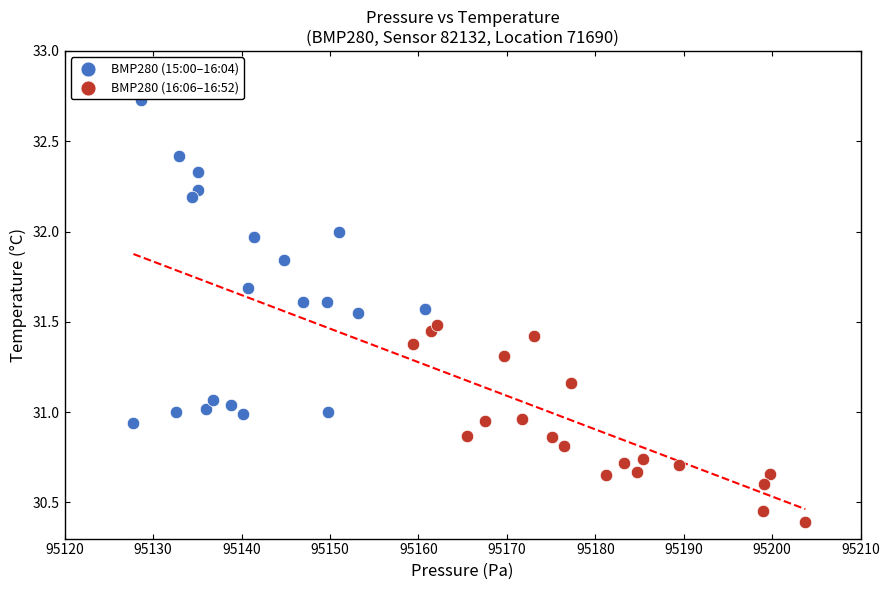

Which series reaches the minimum Y coordinate?

BMP280 (16:06–16:52)